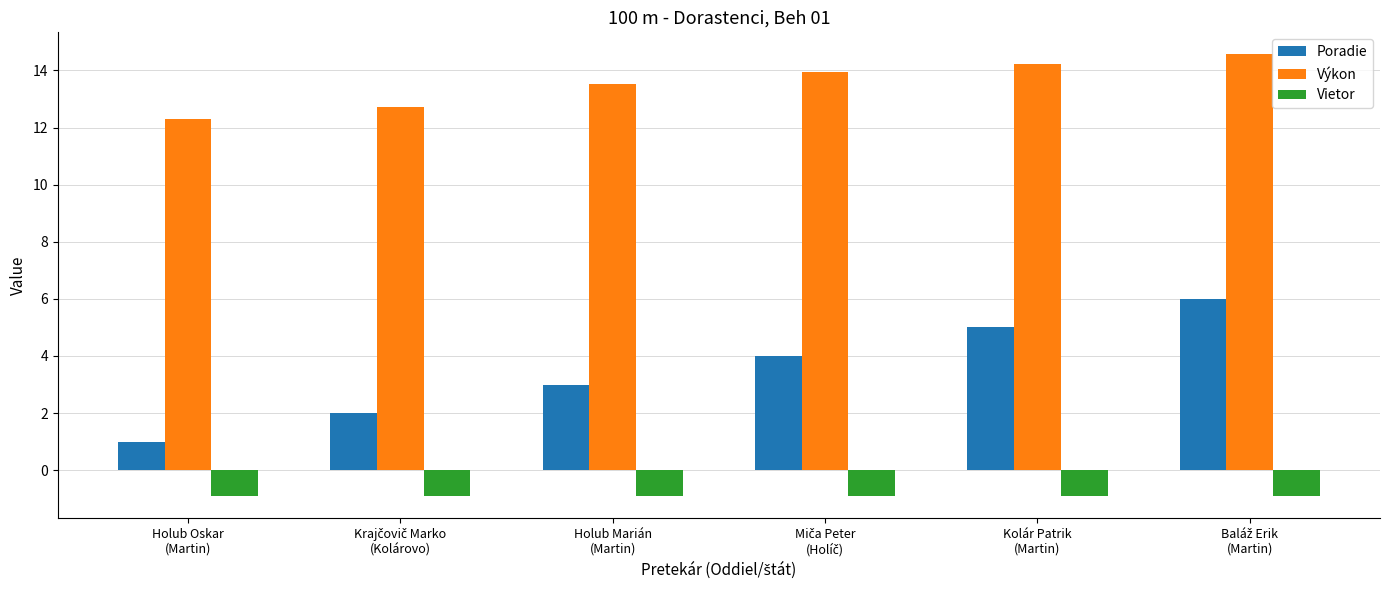

What is the difference between the Výkon values at Kolár Patrik
(Martin) and Holub Marián
(Martin)?

0.7